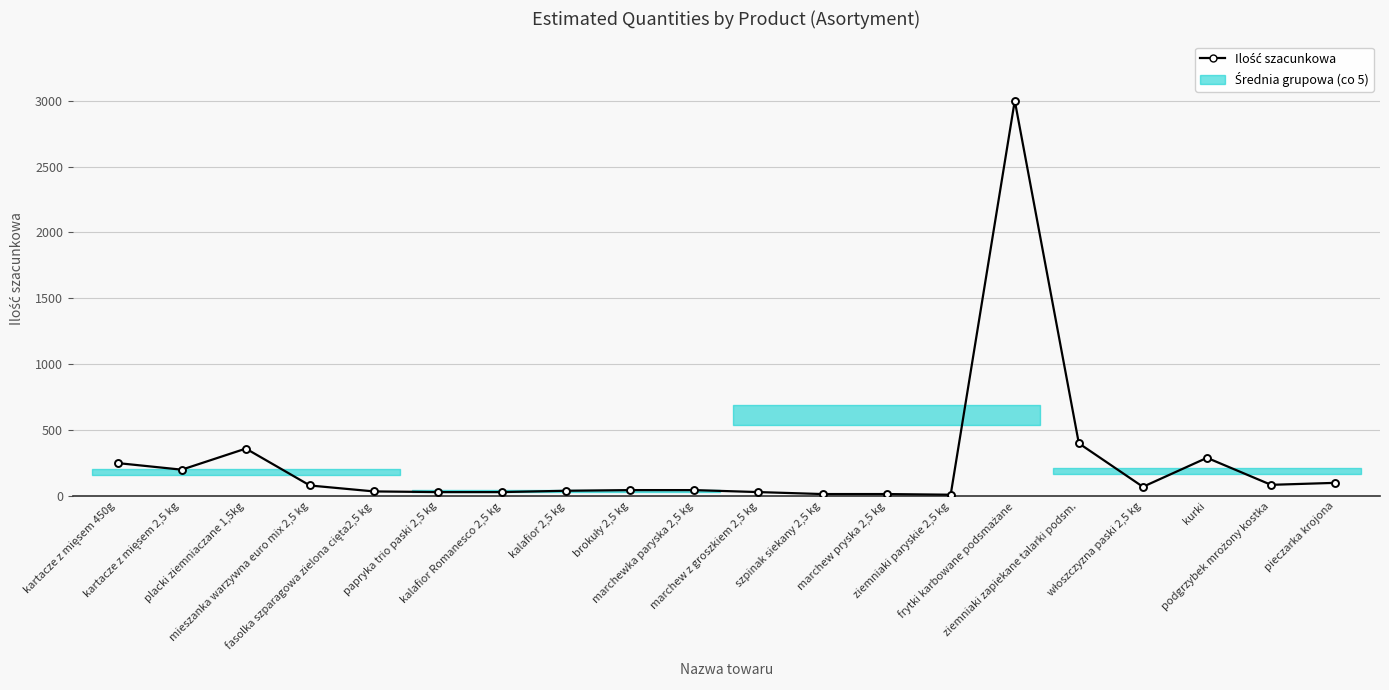

What is the smallest value displayed?

10